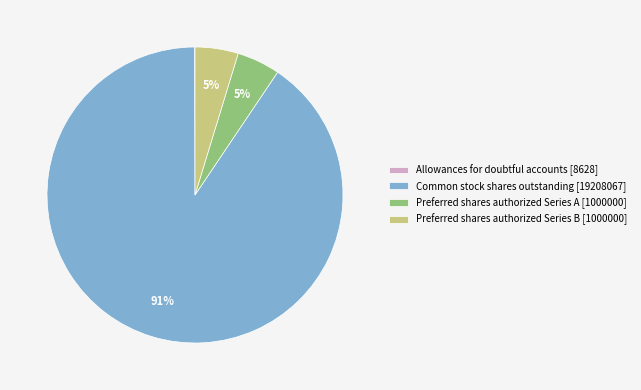

Which slice is the largest?

Common stock shares outstanding [19208067]